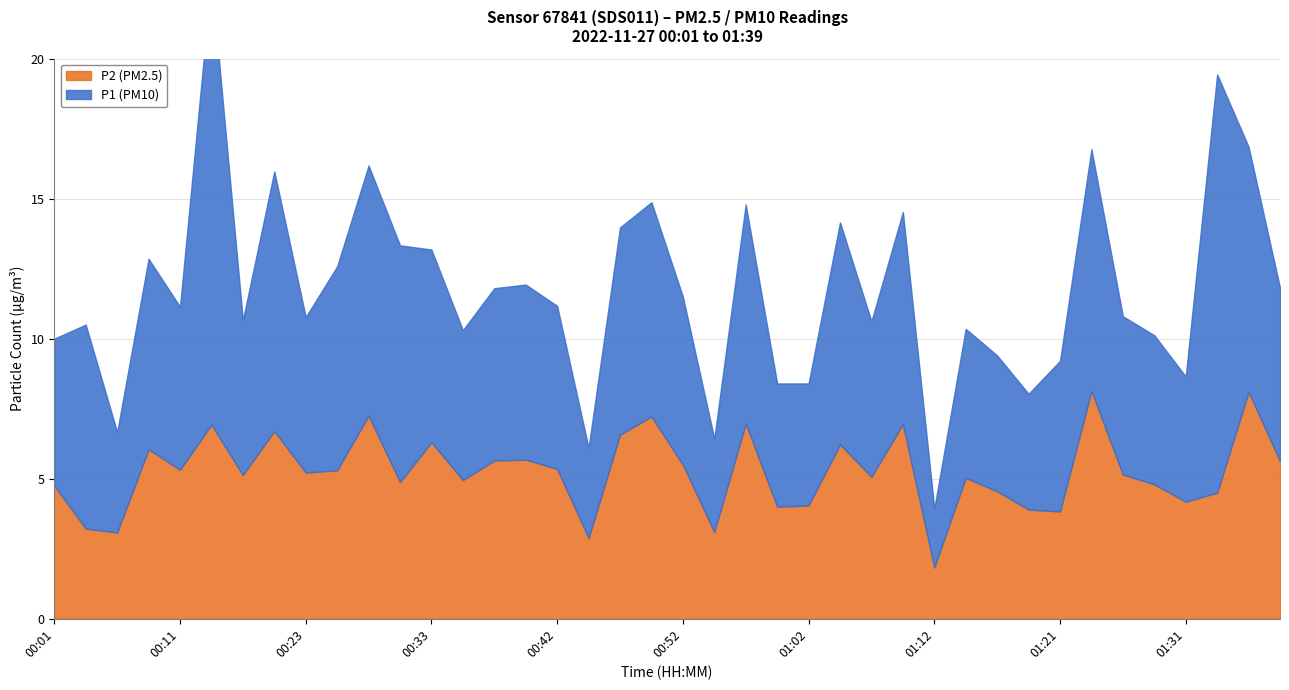

What position from the right is 00:18?

34